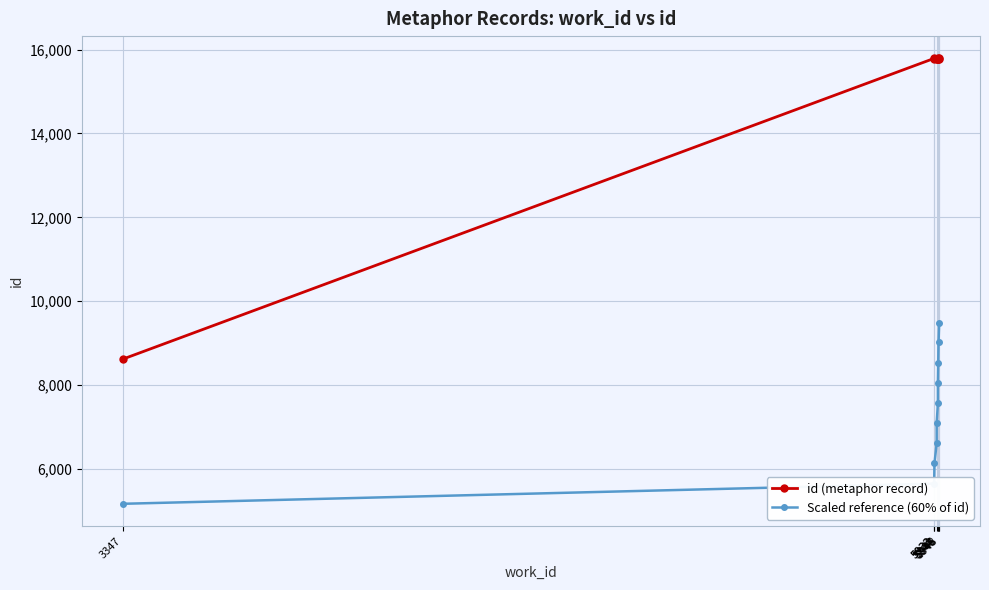

How many lines are shown in the chart?

2